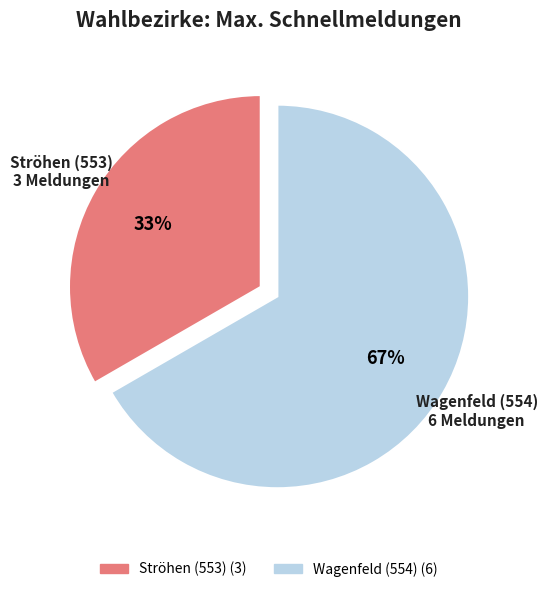

How many slices are in this pie chart?

2